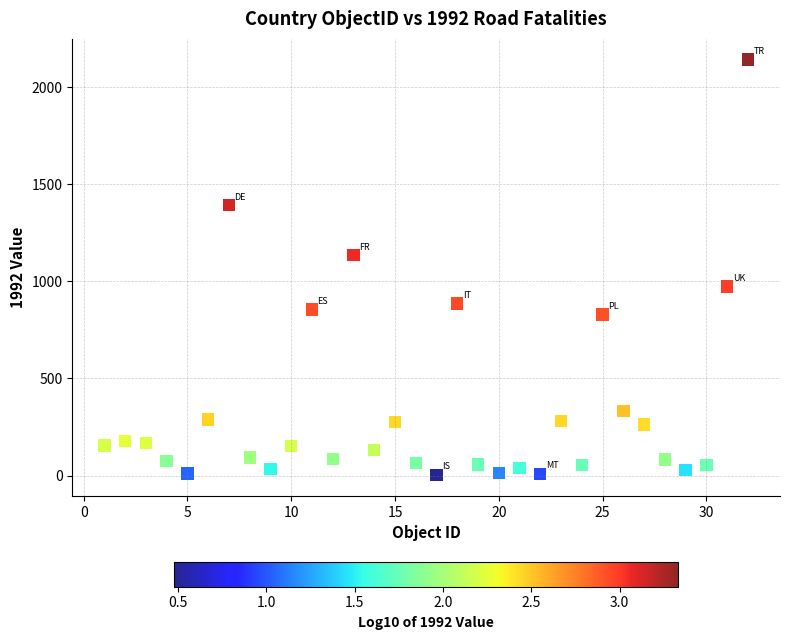

What Y value in the scatter plot is closest to 1072?

1135